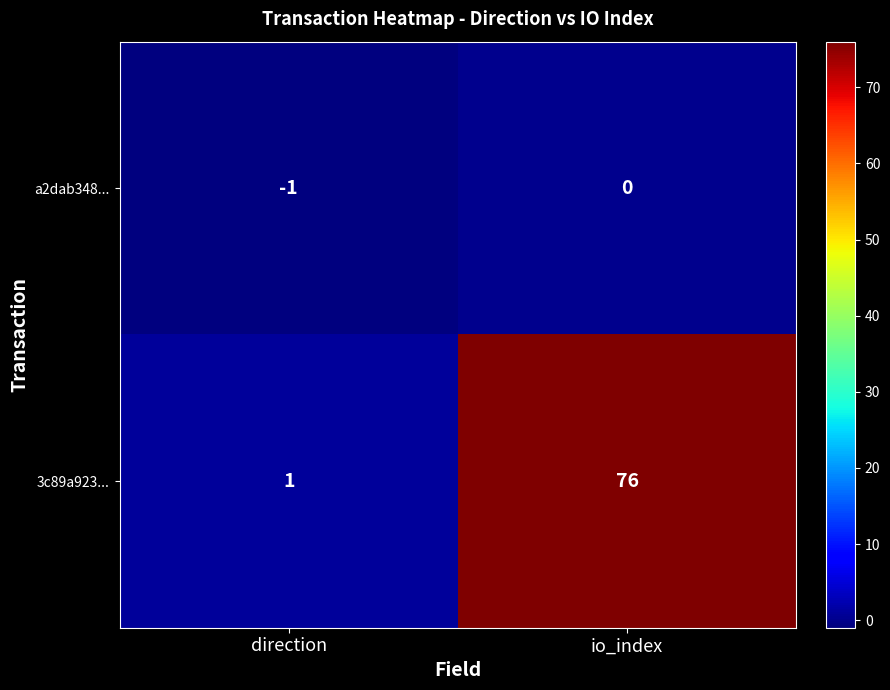

What is the difference between the maximum and minimum values in the 3c89a923... series?

75